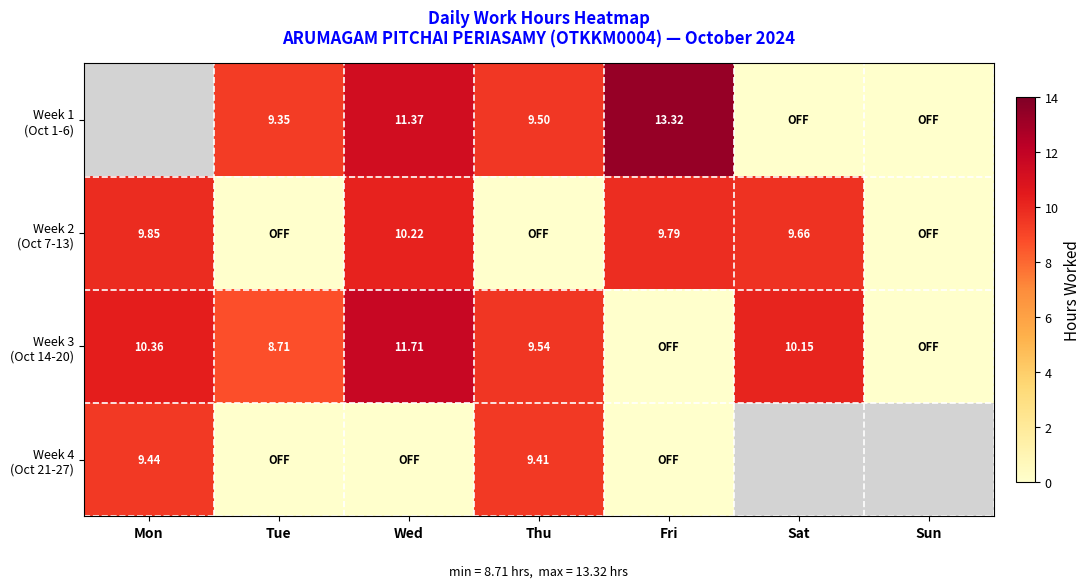

Between Fri and Sat, which series saw the biggest shift?

Week 1 (Oct 1-6)